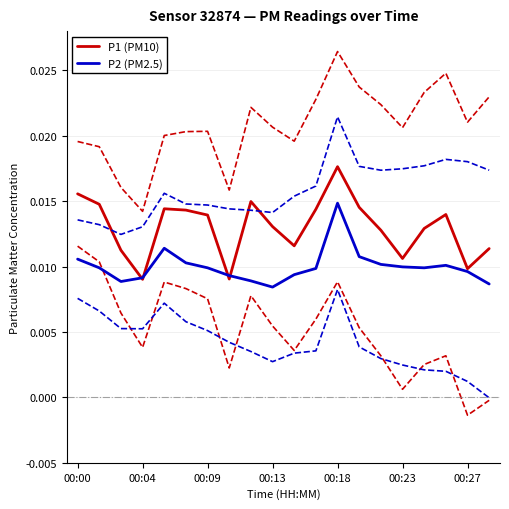

Rank the series by their maximum value, from lowest to highest.

P2 (PM2.5), P1 (PM10)